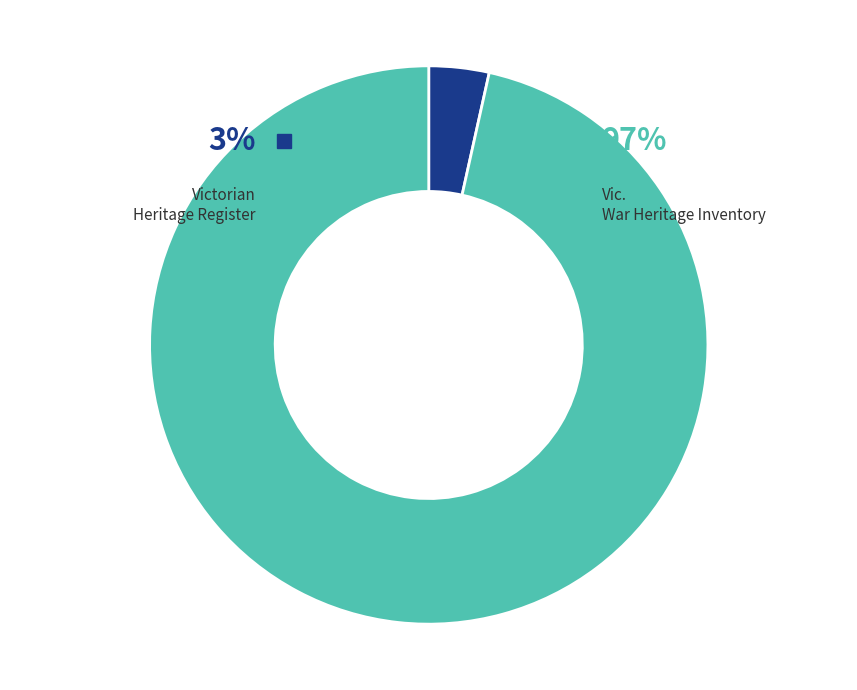

What percentage is the Vic. War Heritage Inventory slice, to the nearest percent?

97%